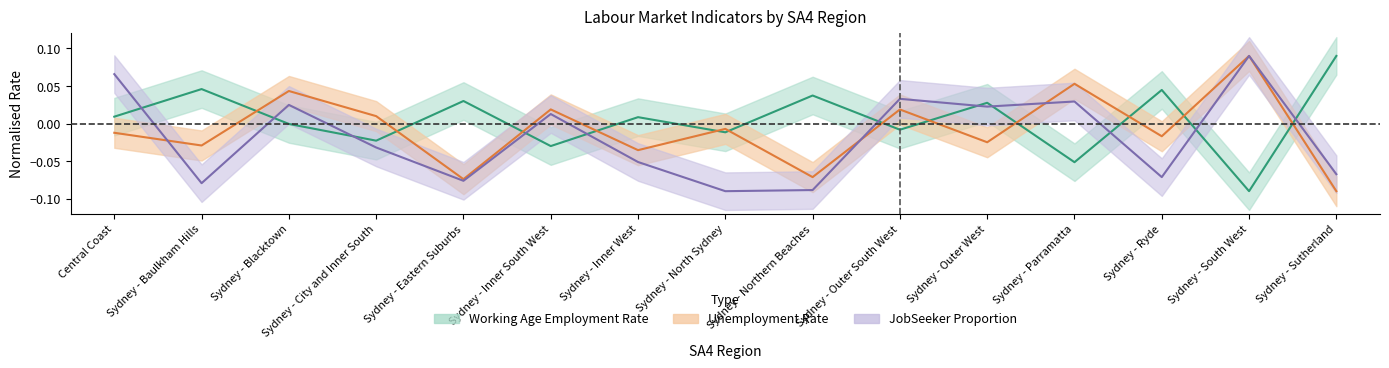

How many series are shown in this chart?

3